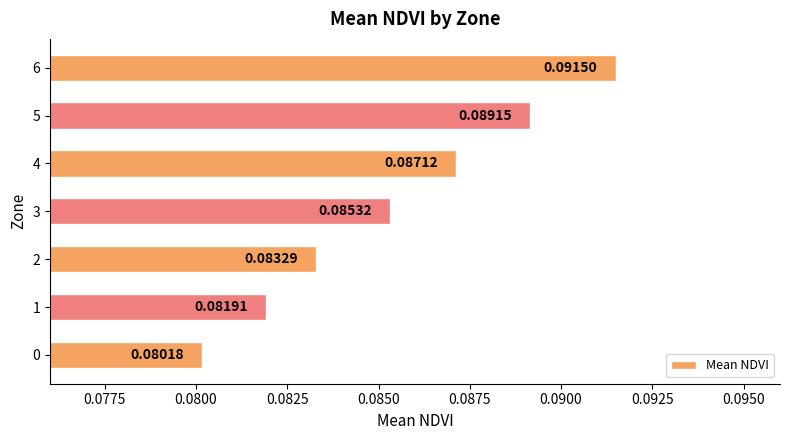

What is the sum of all values?

0.6